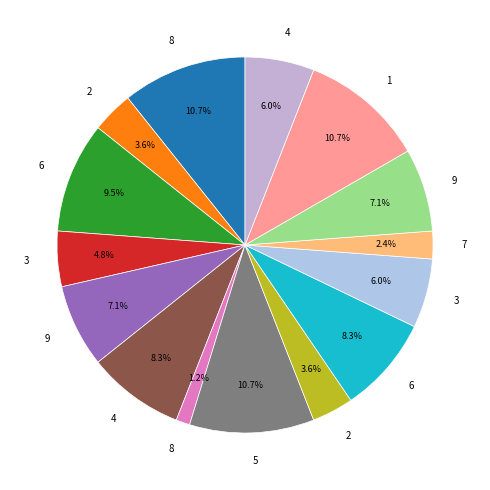

How many segments does this pie chart have?

15